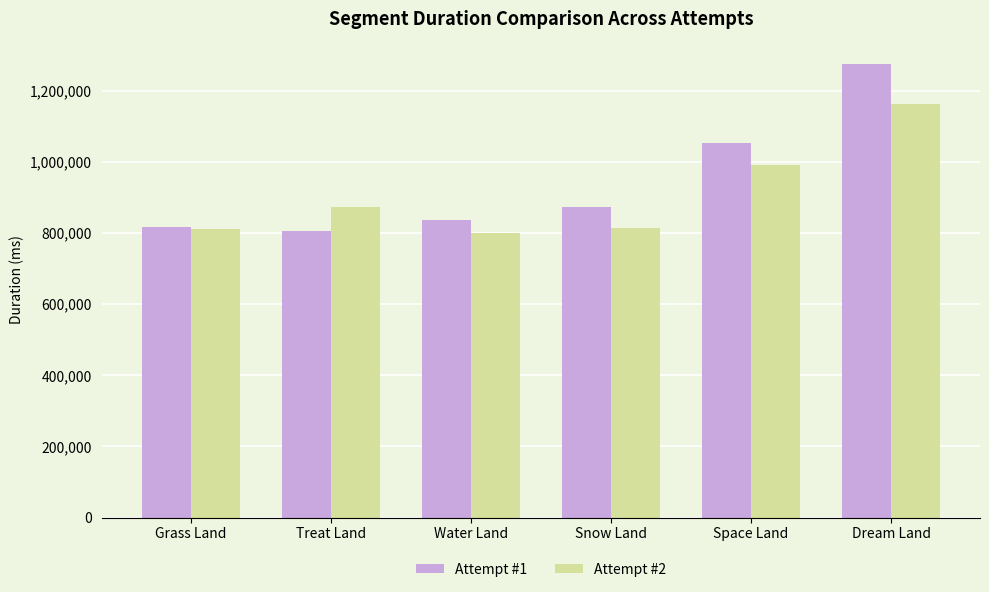

Rank the series at Water Land from lowest to highest value.

Attempt #2, Attempt #1